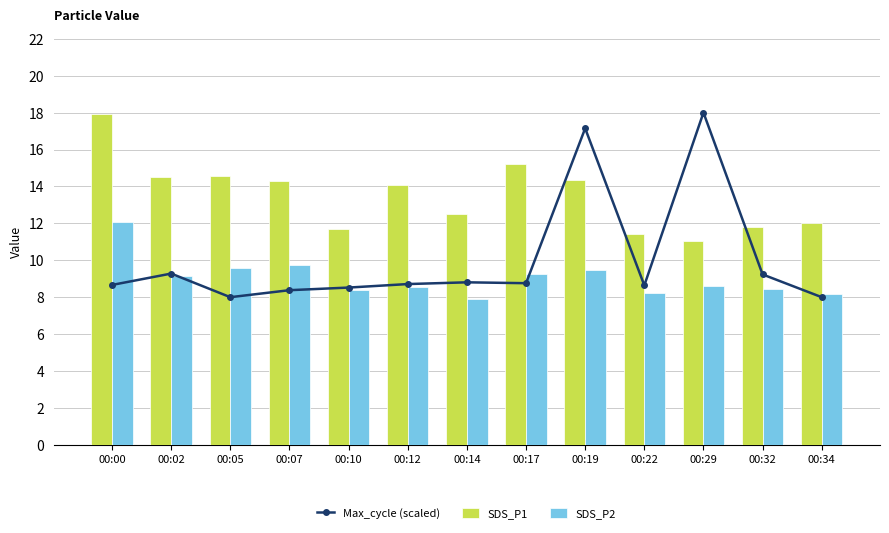

Which series has the largest range (max minus min)?

Max_cycle (scaled)